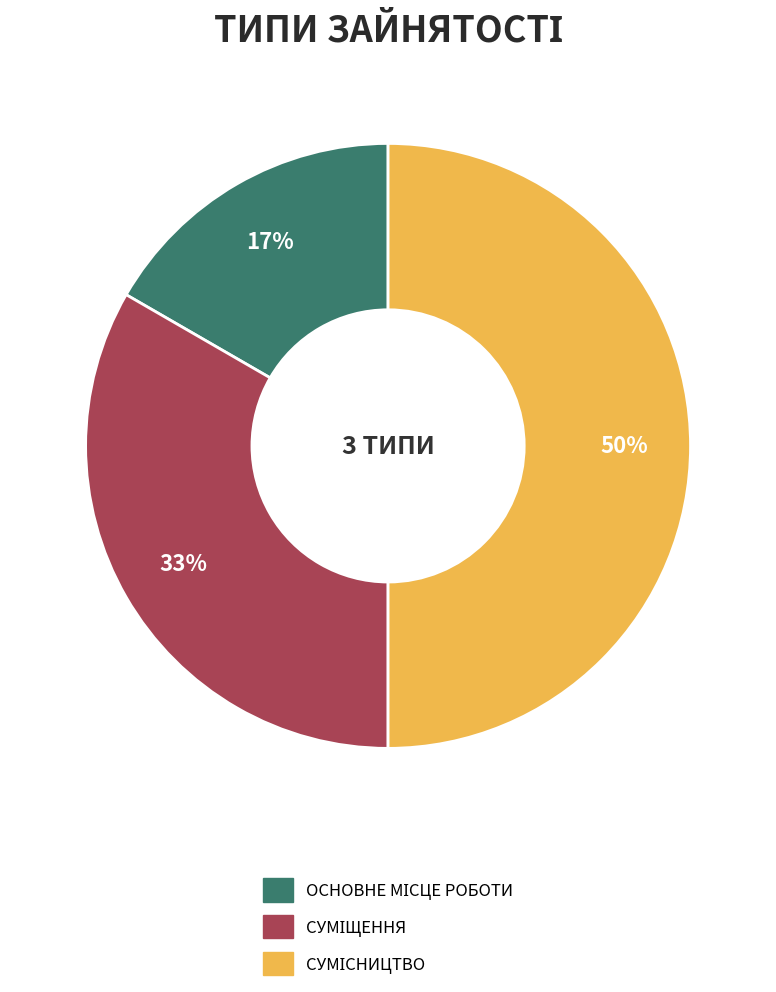

To the nearest percent, what is the average slice percentage?

33%